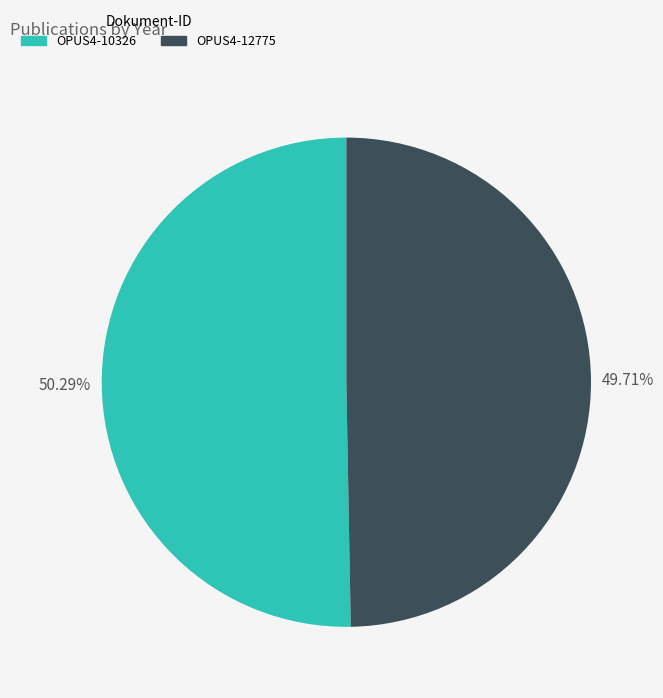

What percentage is the OPUS4-12775 slice, to the nearest percent?

50%